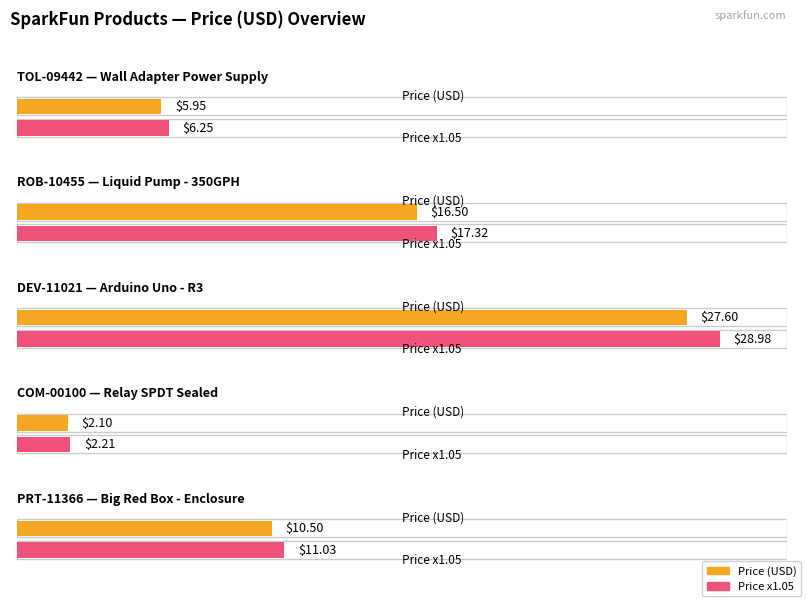

What is the sum of the values at COM-00100 and ROB-10455?

18.6